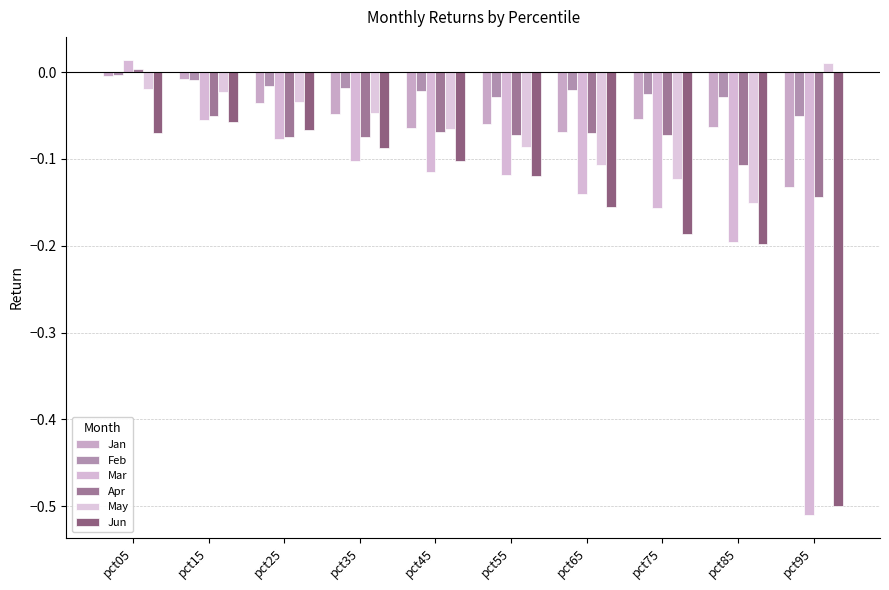

Does the chart contain stacked bars?

No